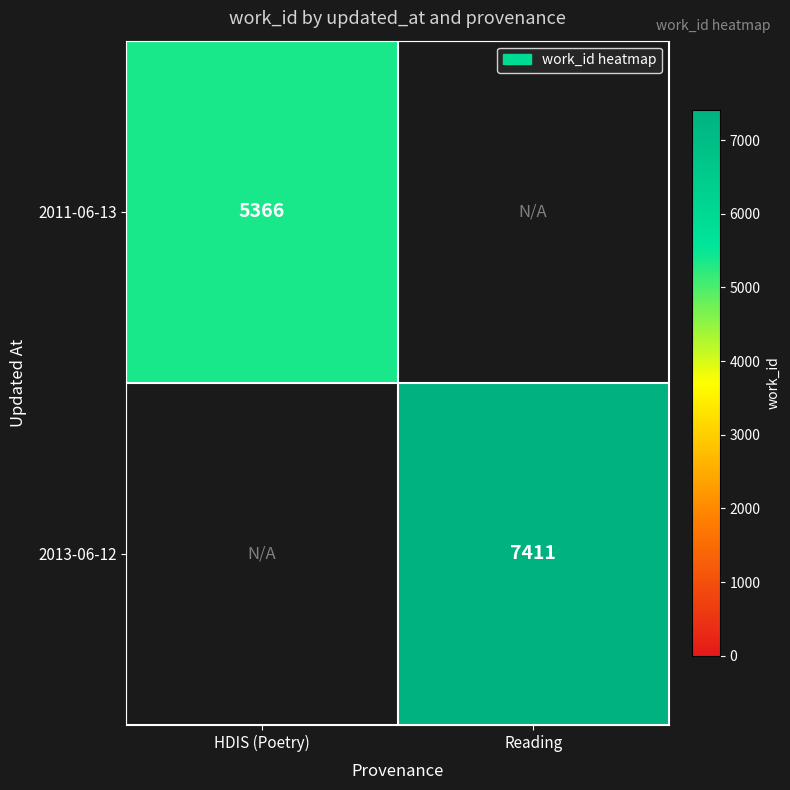

Is it true that 2011-06-13 equals 1650.0 at HDIS (Poetry)?

False